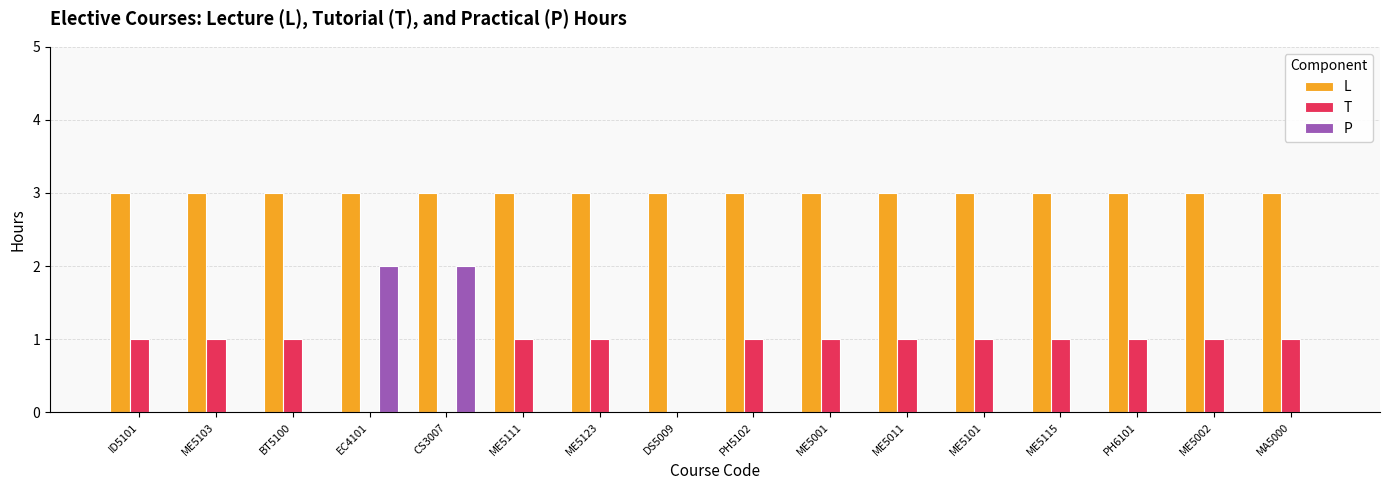

What is the maximum value for L?

3